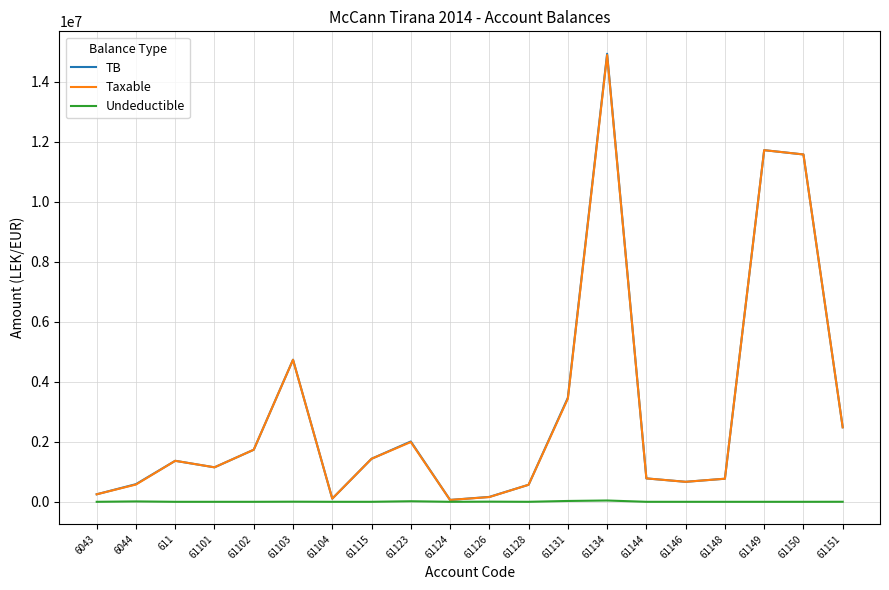

Between 61124 and 61131, which series saw the biggest shift?

TB